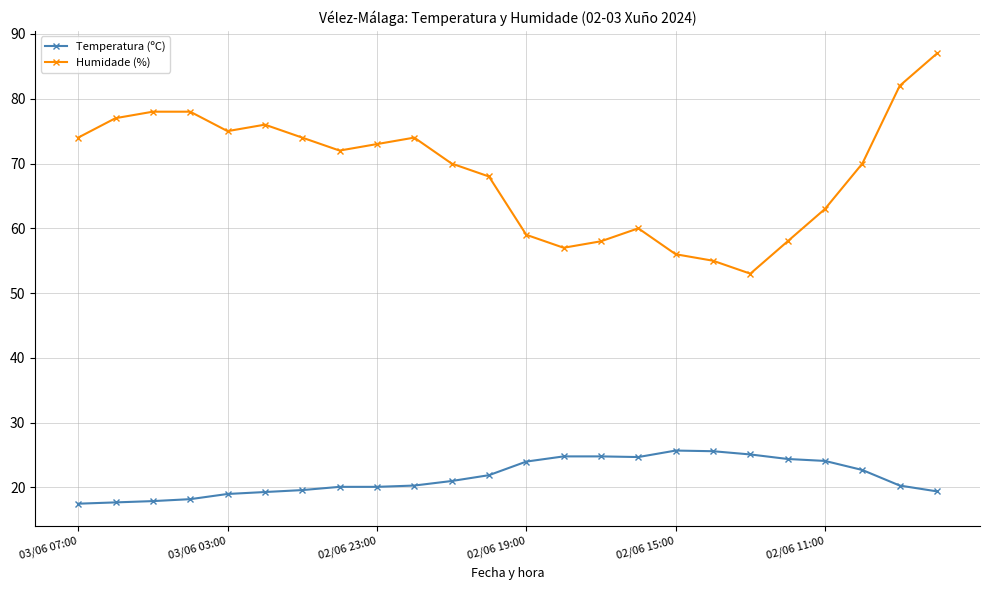

True or false: Temperatura (ºC) and Humidade (%) cross at least once.

False